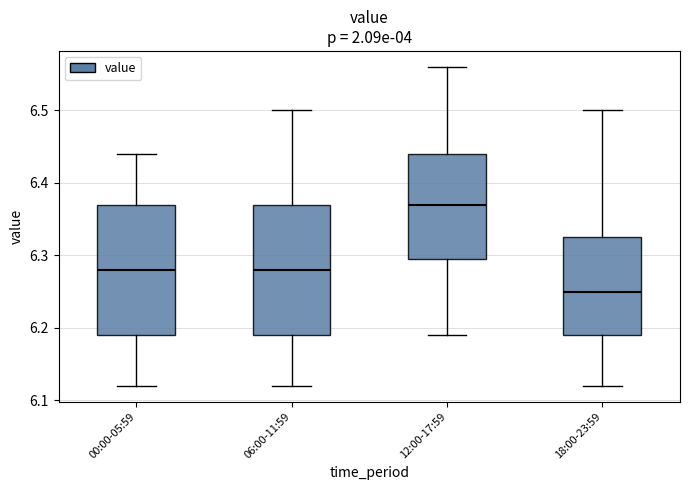

Which box's median line is the lowest?

18:00-23:59